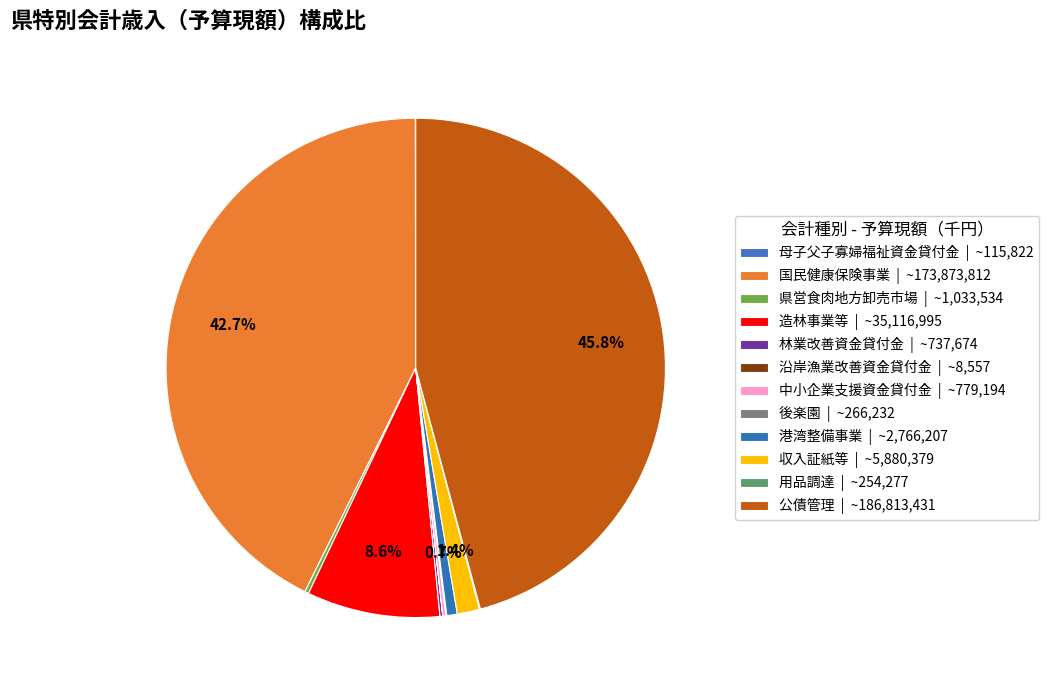

Rank the categories by value from highest to lowest.

公債管理, 国民健康保険事業, 造林事業等, 収入証紙等, 港湾整備事業, 県営食肉地方卸売市場, 中小企業支援資金貸付金, 林業改善資金貸付金, 後楽園, 用品調達, 母子父子寡婦福祉資金貸付金, 沿岸漁業改善資金貸付金